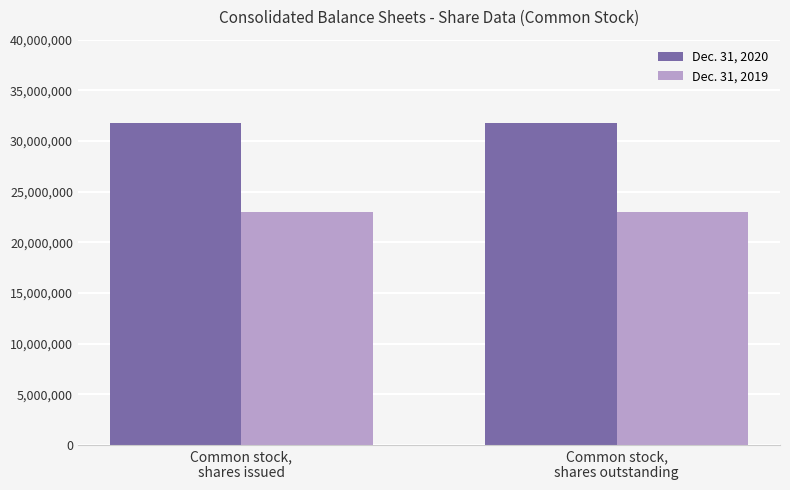

Count the number of categories in the chart.

2